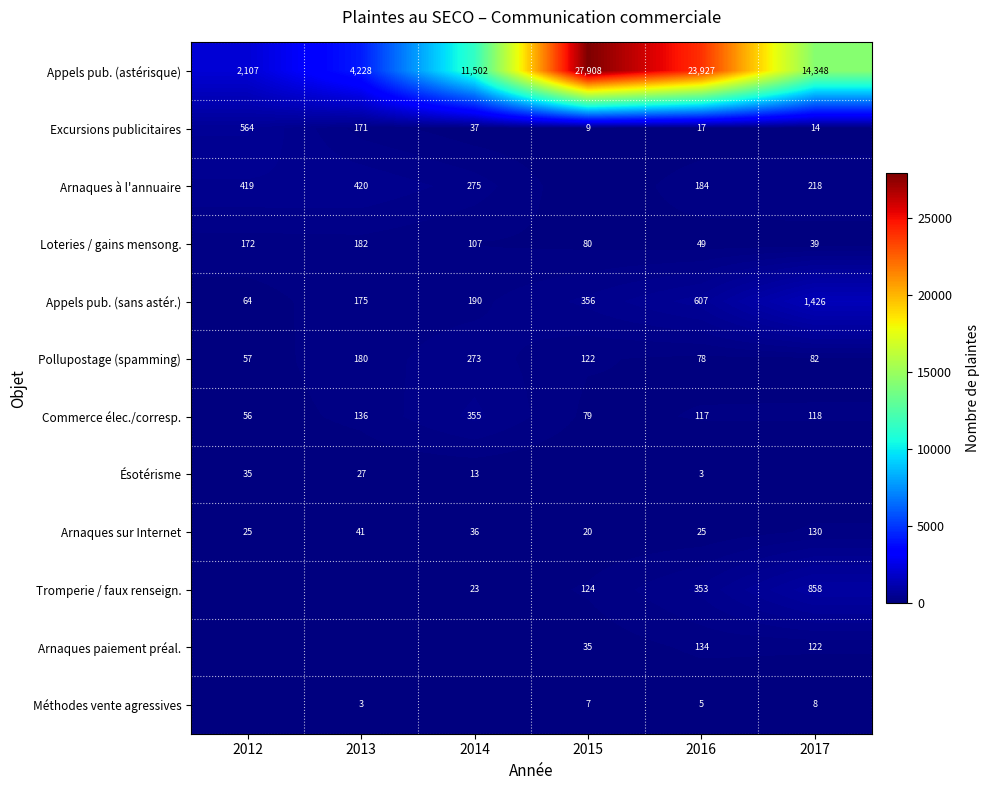

What is the average value of the Appels pub. (astérisque) series?

14003